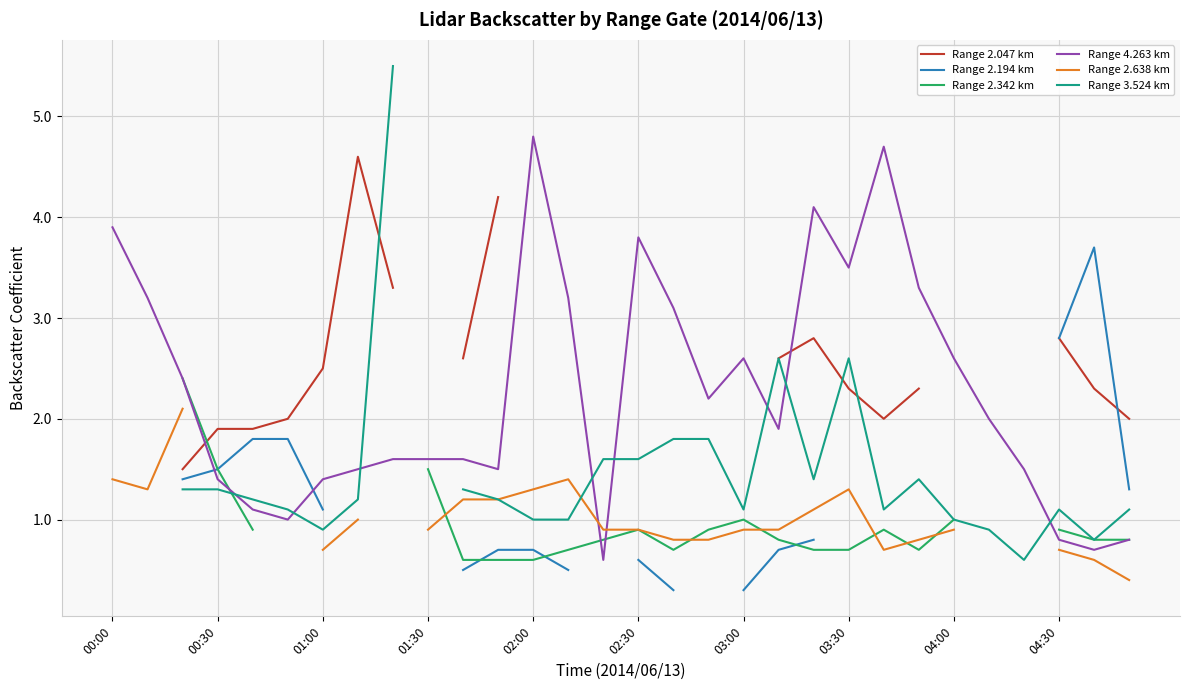

Count the Range 2.342 km values in the range 0 to 1.

19